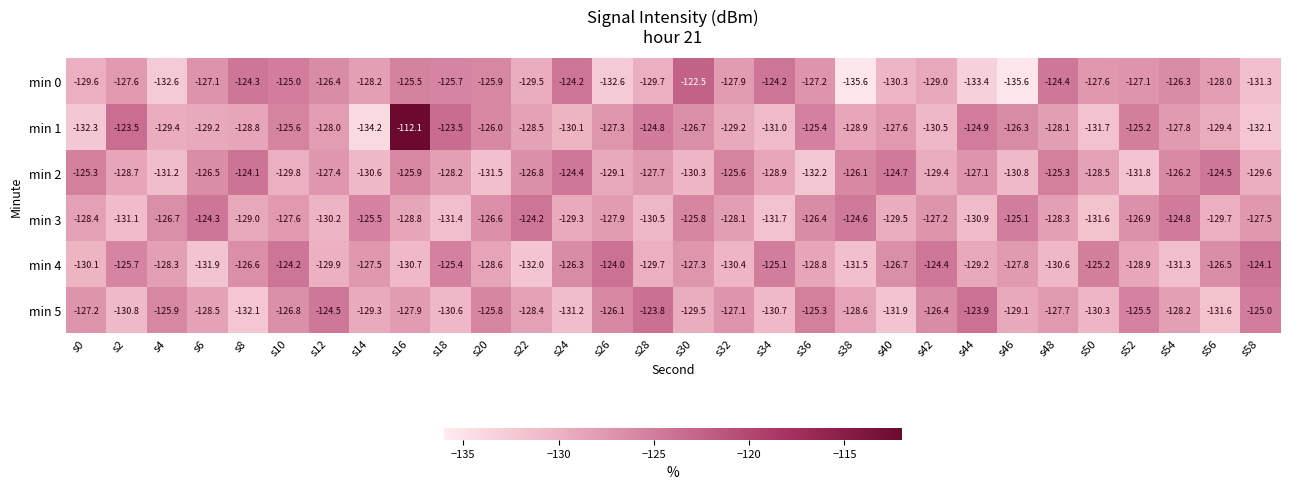

Is the value of min 0 at s48 greater than the value of min 5 at s12?

Yes